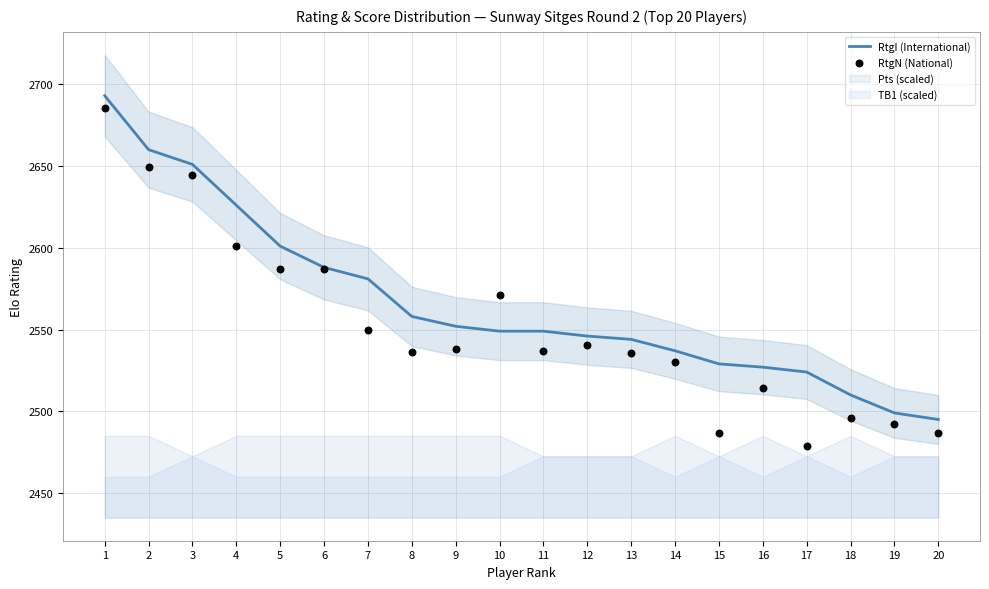

Is it true that RtgI (International) equals 2581 at 7?

True